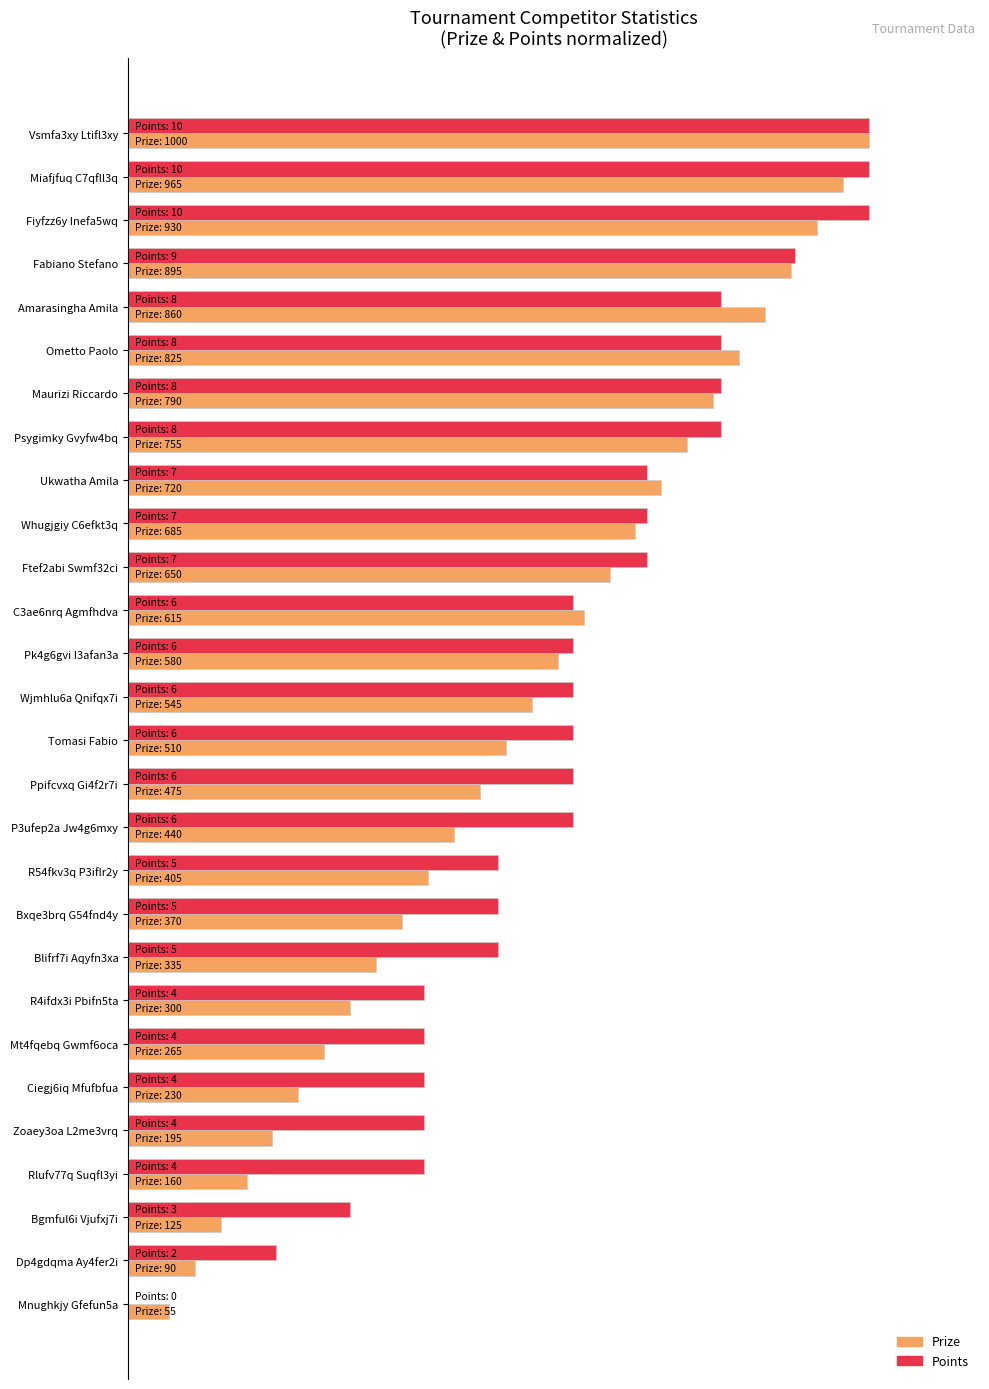

What is the difference between the maximum and minimum values in the Prize series?

0.9